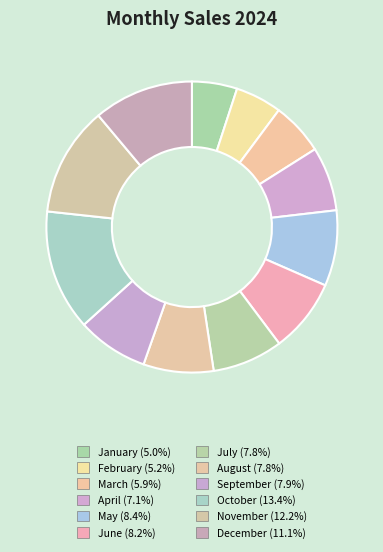

Is it true that December is 1% of the pie?

False